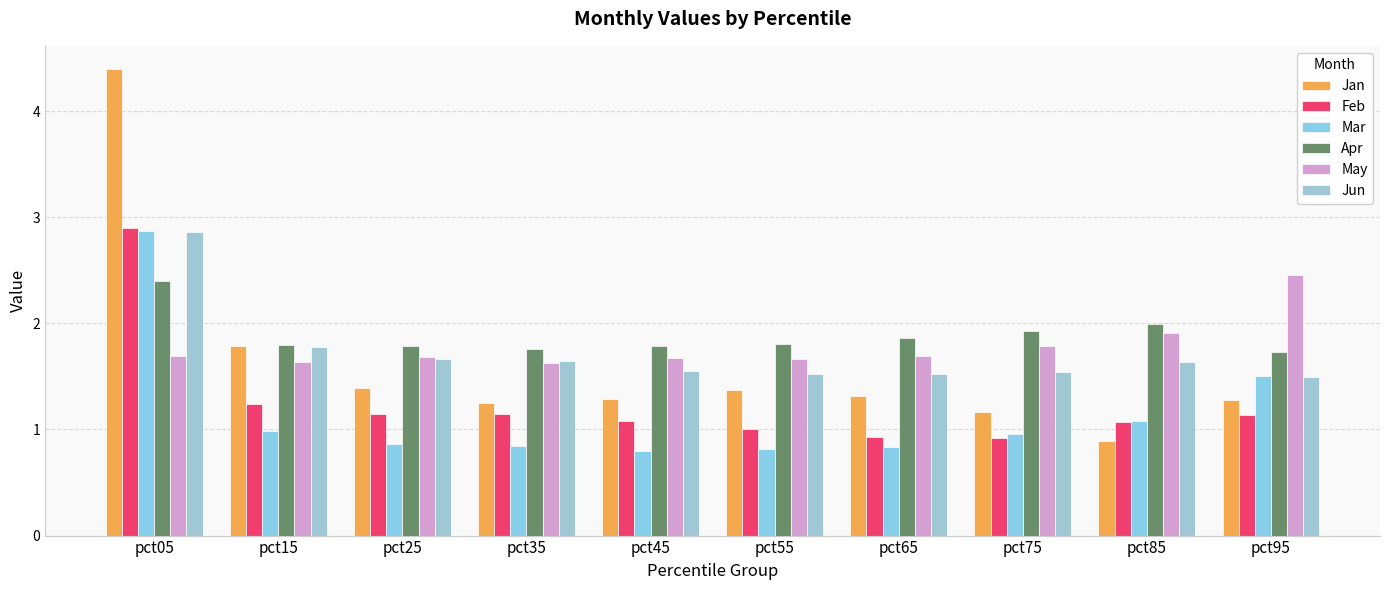

How many values in the Jan series exceed 1?

9